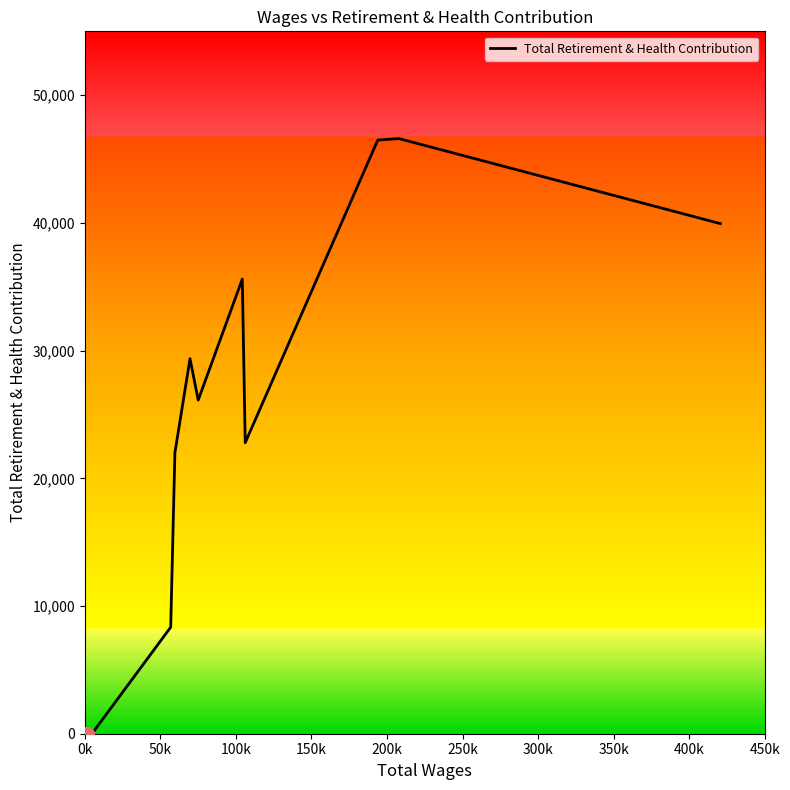

What is the difference between the maximum and minimum values?

46601